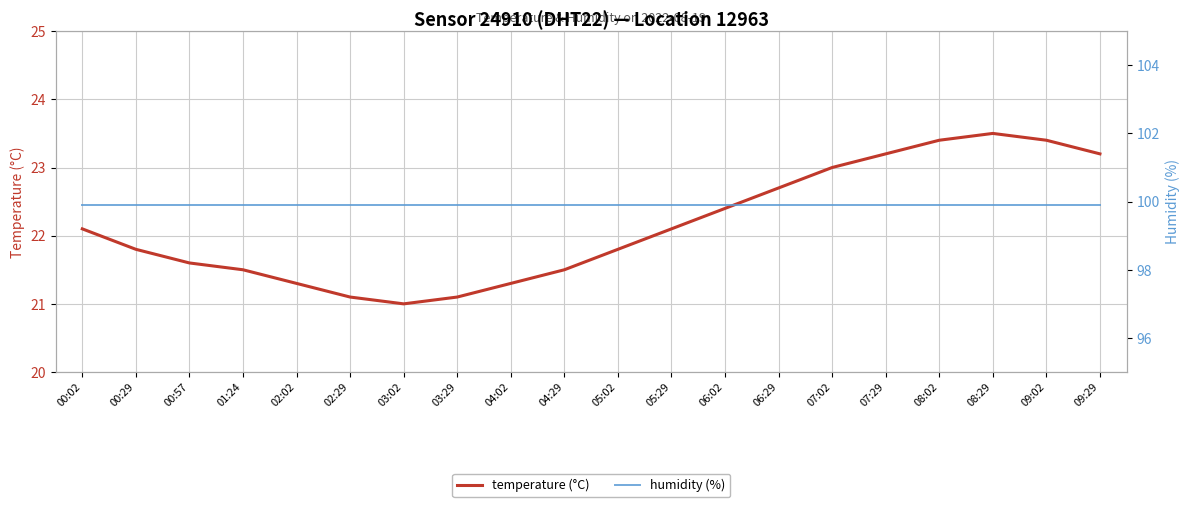

List the series in order of their overall mean, lowest first.

temperature (°C), humidity (%)